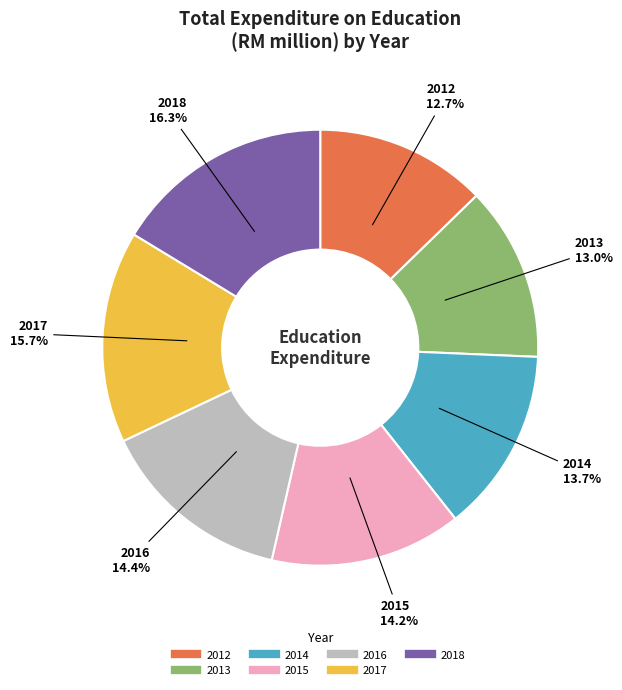

What is the ratio of the value at 2015 to the value at 2017?

0.9